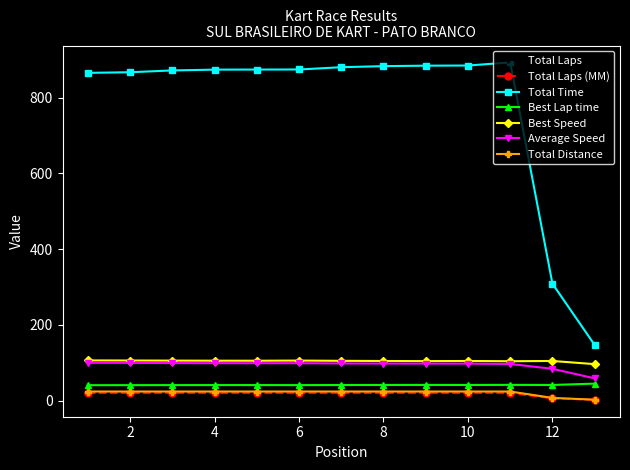

Is this an area chart (filled region under the line)?

No